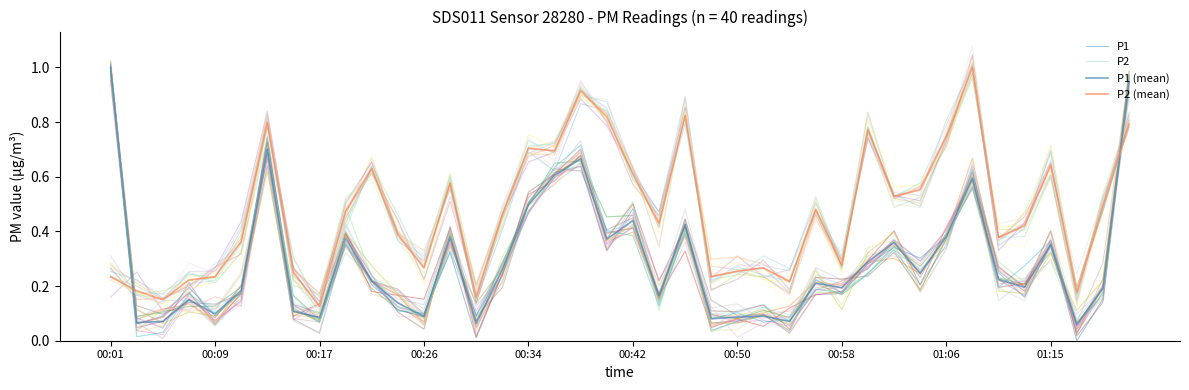

What is the average value of the P2 series?

0.5